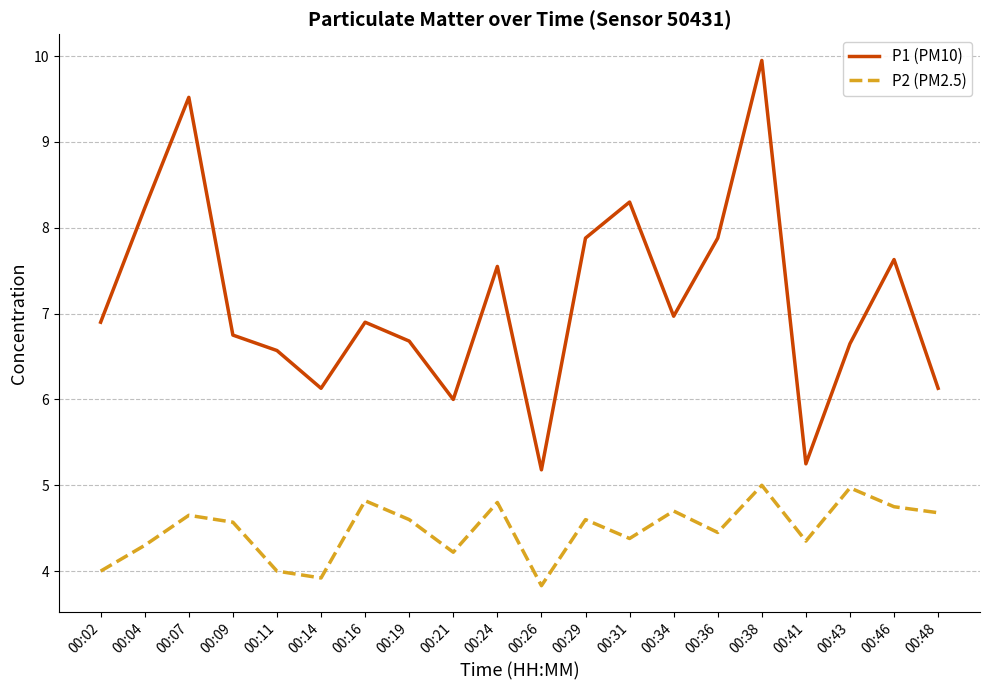

At how many categories does at least one series exceed 9?

2